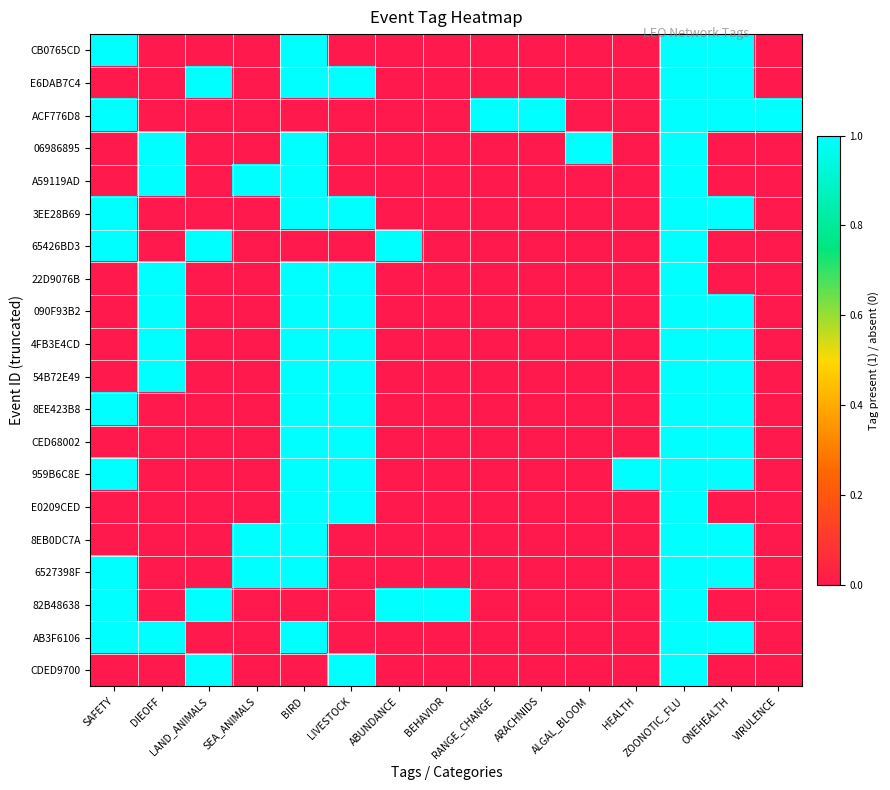

At which category is the sum across all series the highest?

ZOONOTIC_FLU